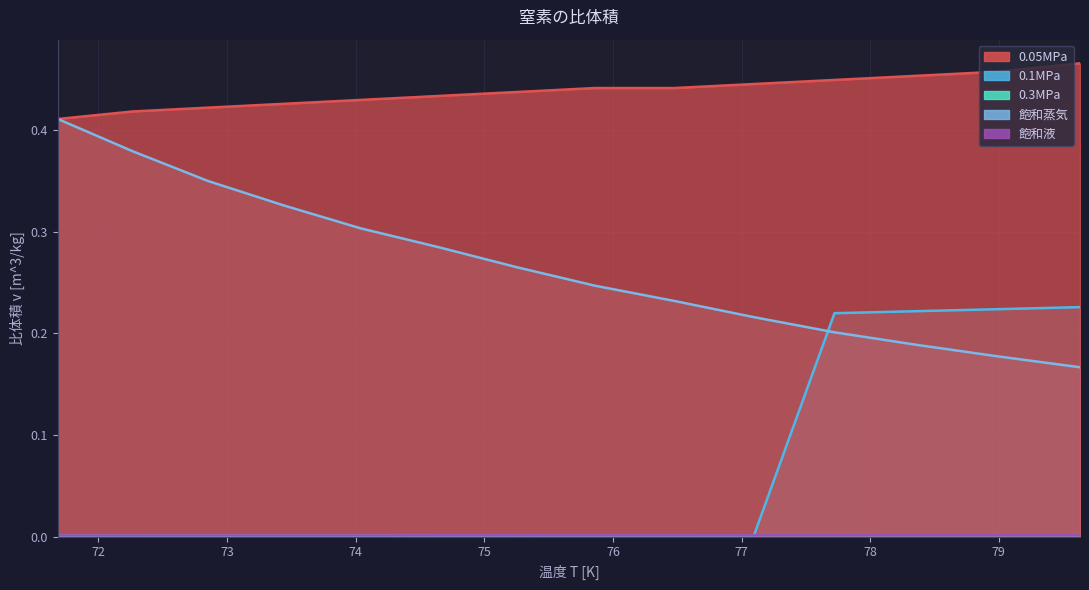

What is the value of the 0.1MPa point at the 14th from the left?

0.2